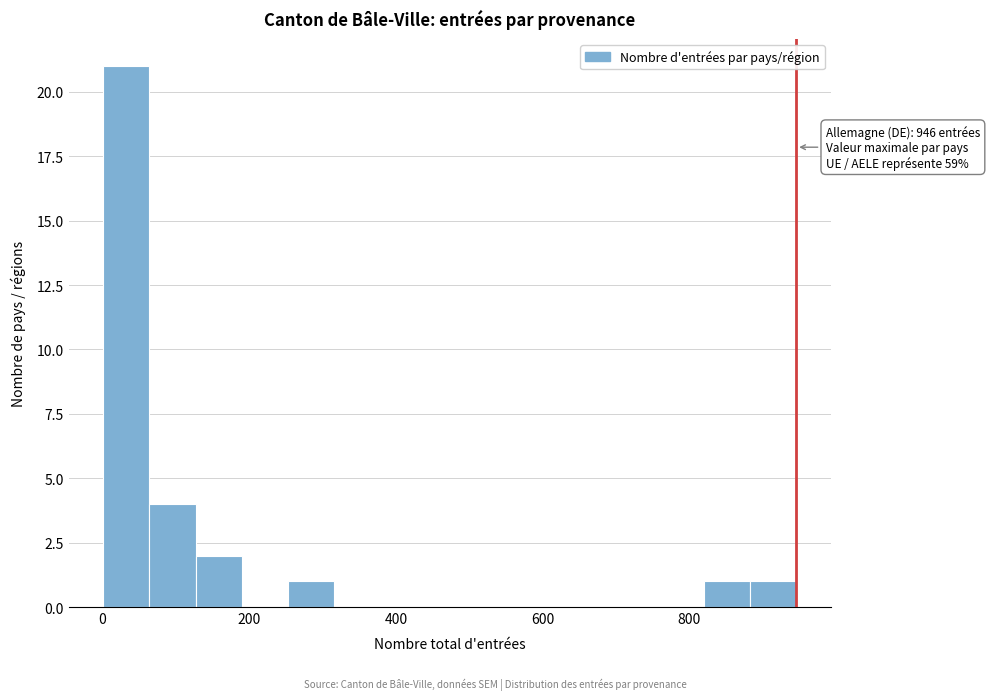

Around what value on the x-axis is the tallest bar? Give the approximate position of its centre, as read against the axis.

40